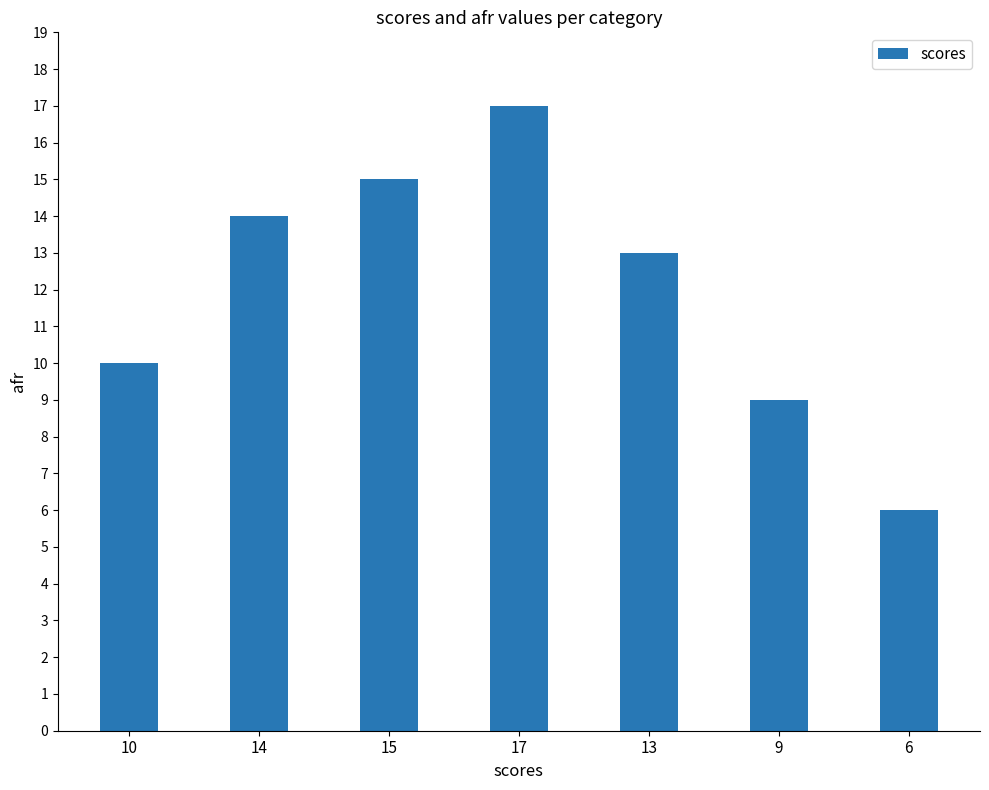

Where is the data nearest to the value 11?

10